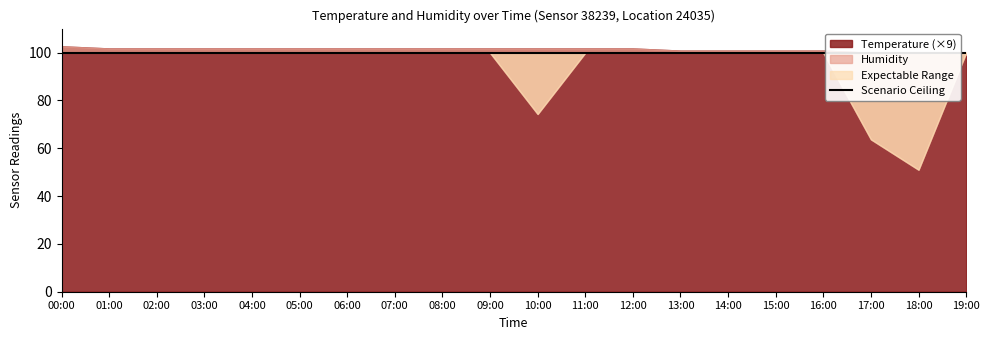

What is the difference between the highest and lowest values at 19:00?

88.9